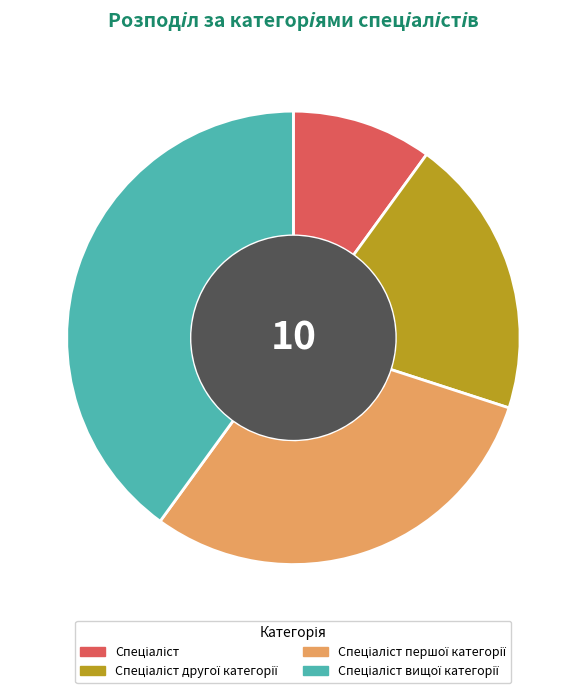

Is there any slice that represents more than half of the pie?

No